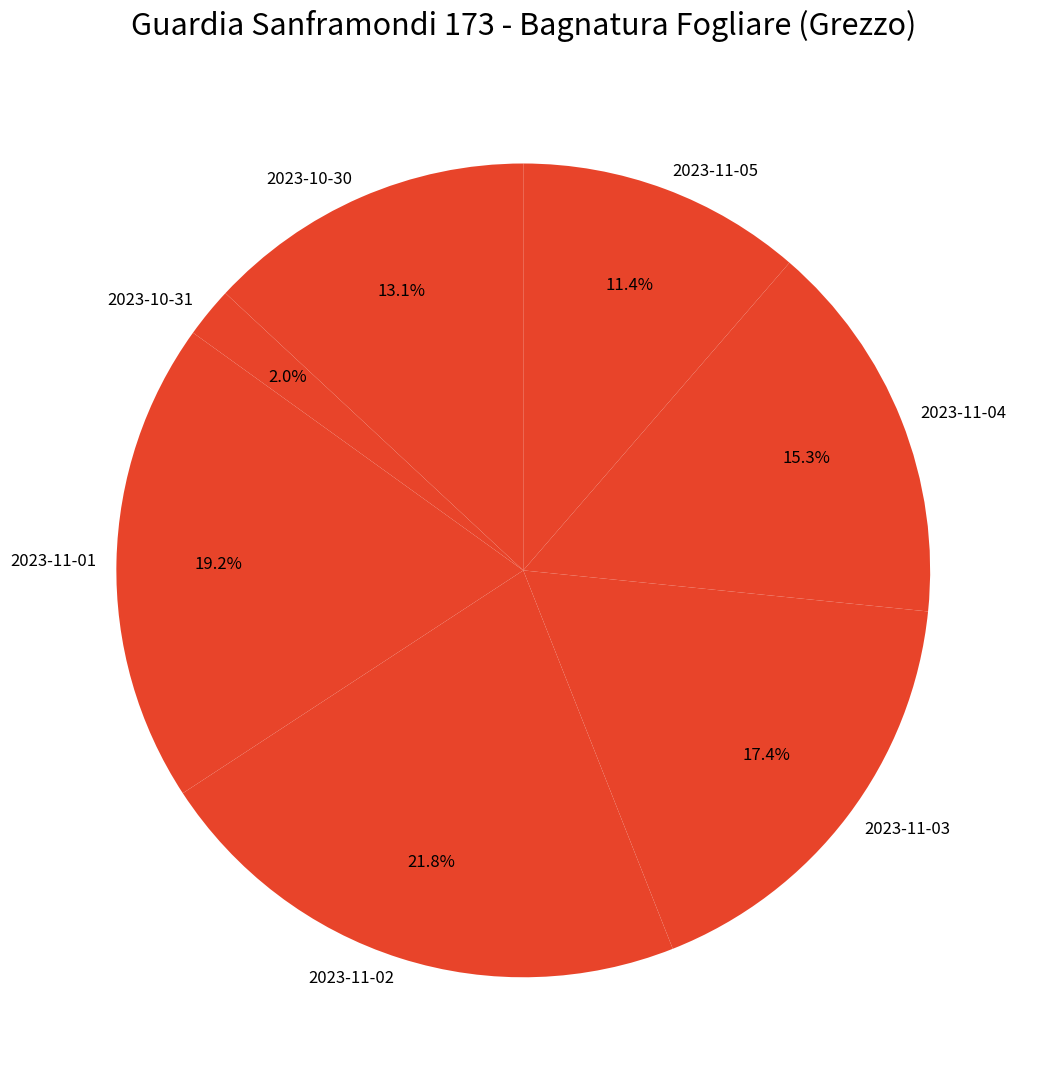

What percentage do 2023-10-31 and 2023-11-05 together represent?

13.4%